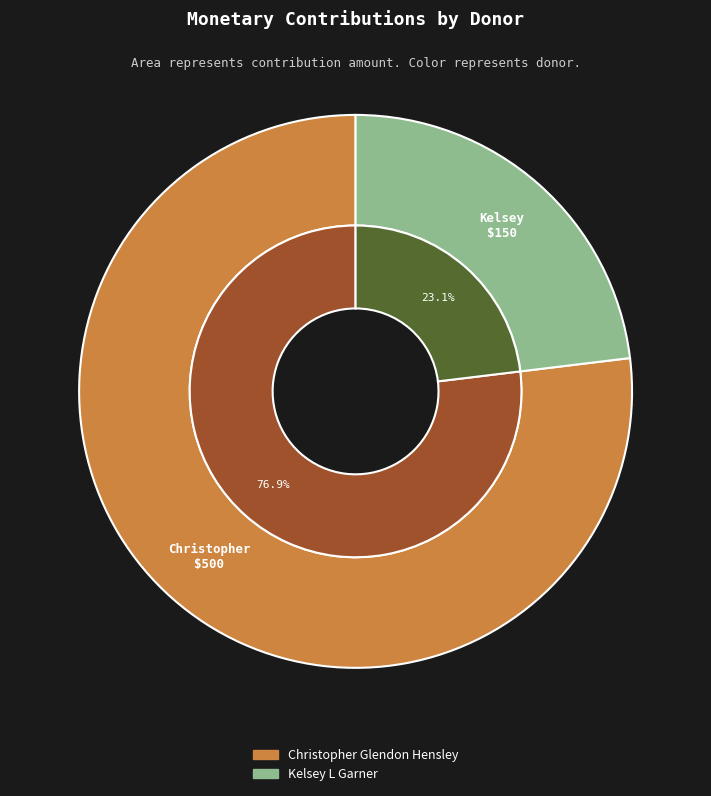

To the nearest percent, what percentage of the pie is Christopher Glendon Hensley?

77%